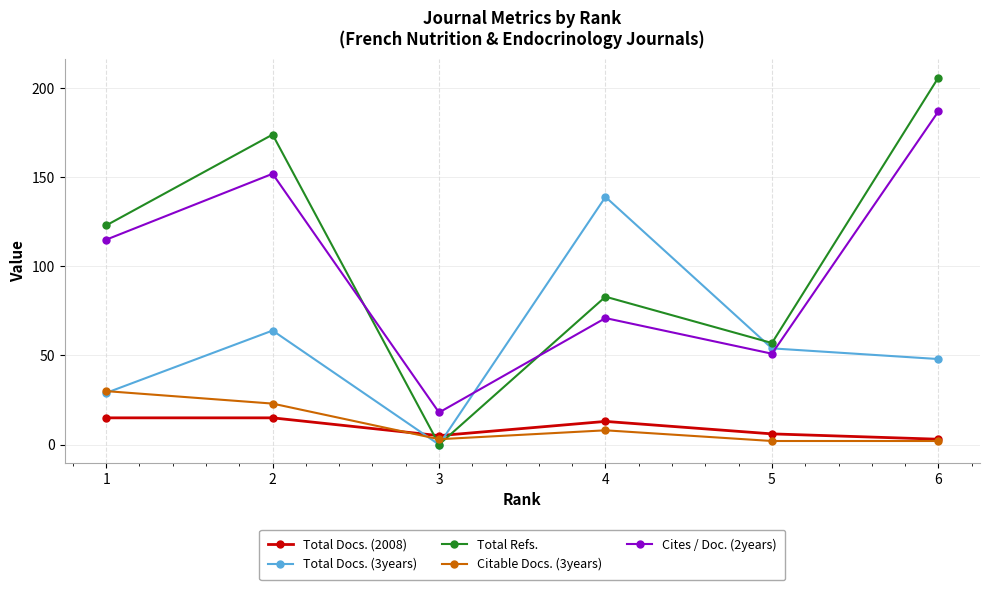

Where do Cites / Doc. (2years) and Total Refs. first cross each other?

2 and 3